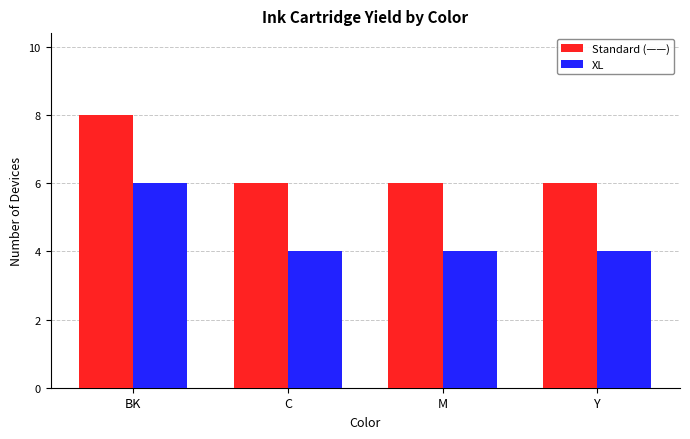

What is the label of the 2nd bar from the right?

M